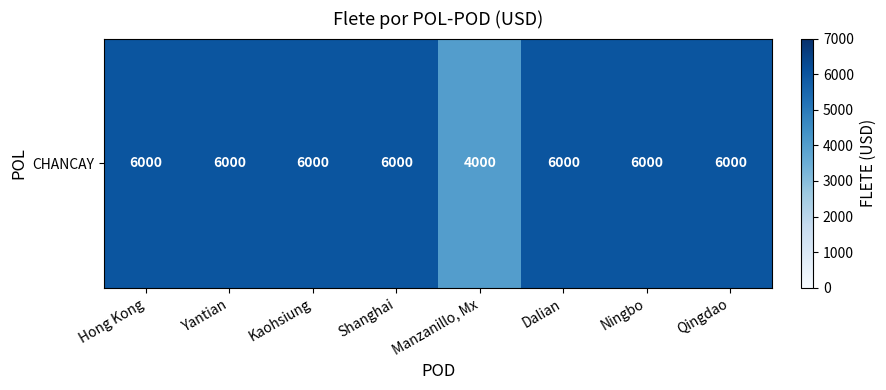

What is the average value?

5750